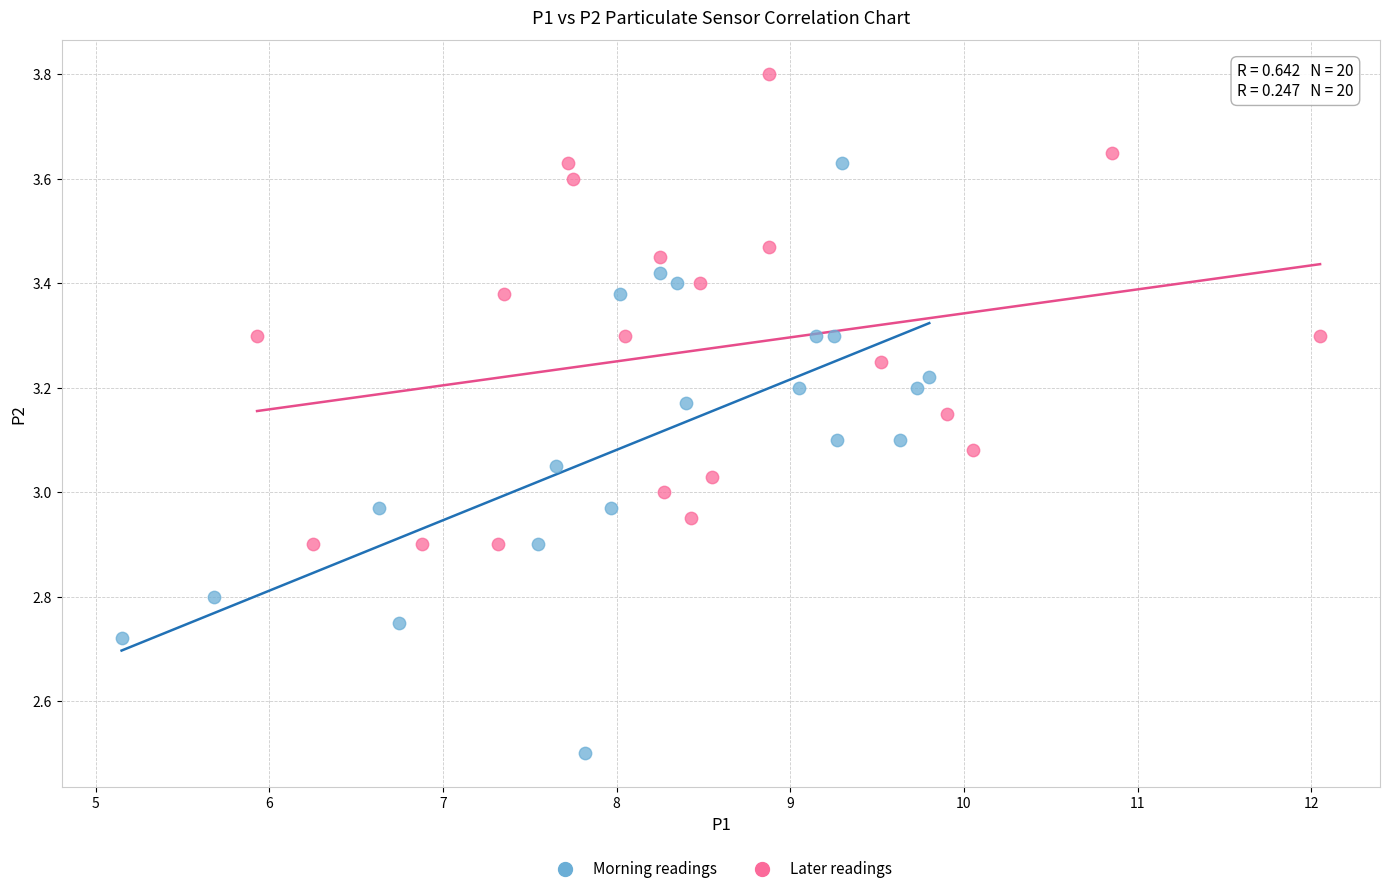

Which series has the largest Y range (max minus min)?

Morning readings